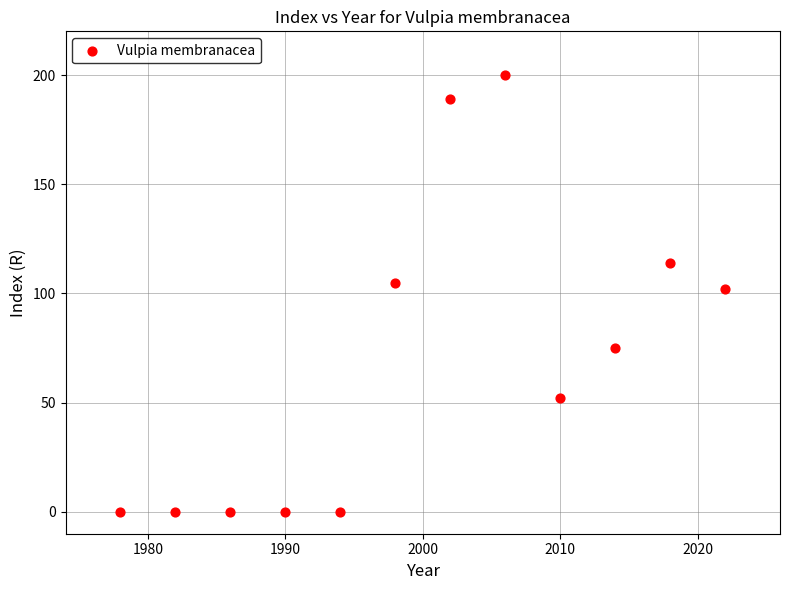

What is the range of X values (max minus min)?

44